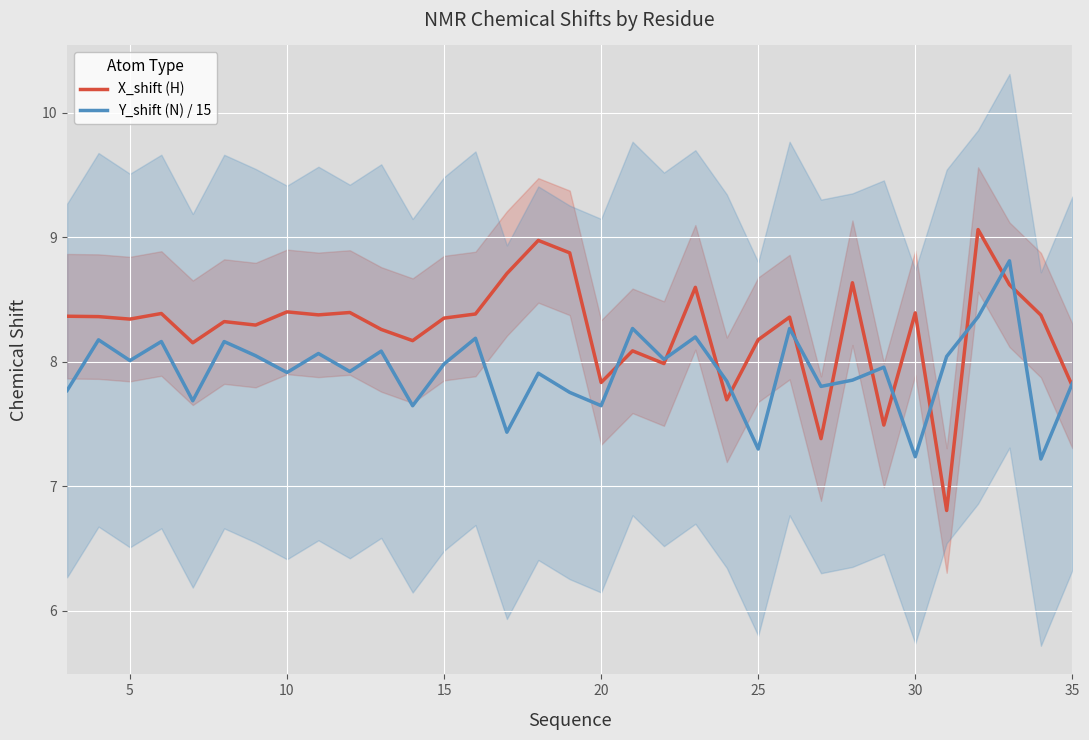

How many times do X_shift (H) and Y_shift (N) / 15 cross each other?

13